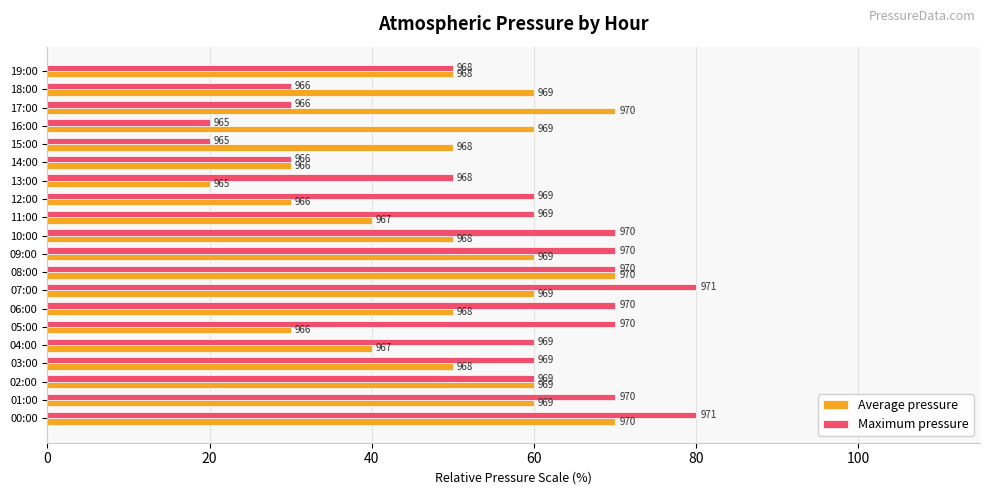

Which label corresponds to the smallest value in the chart?

13:00